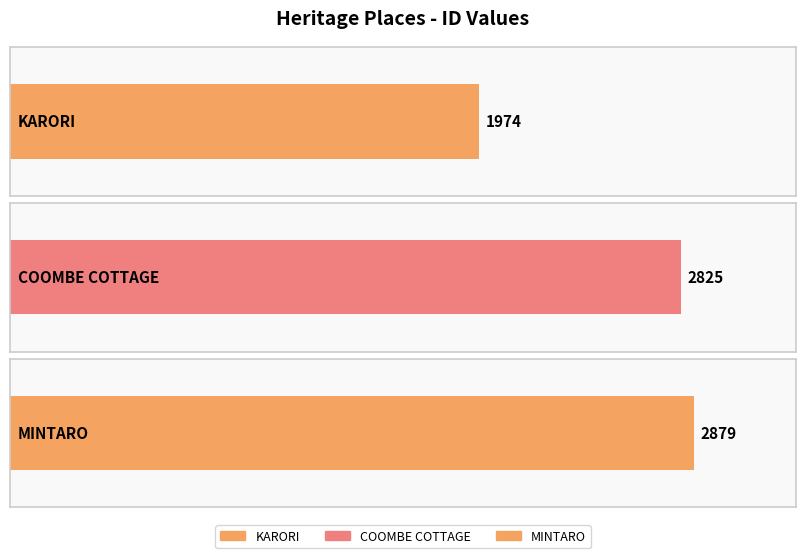

What is the sum of the values at KARORI and MINTARO?

4853